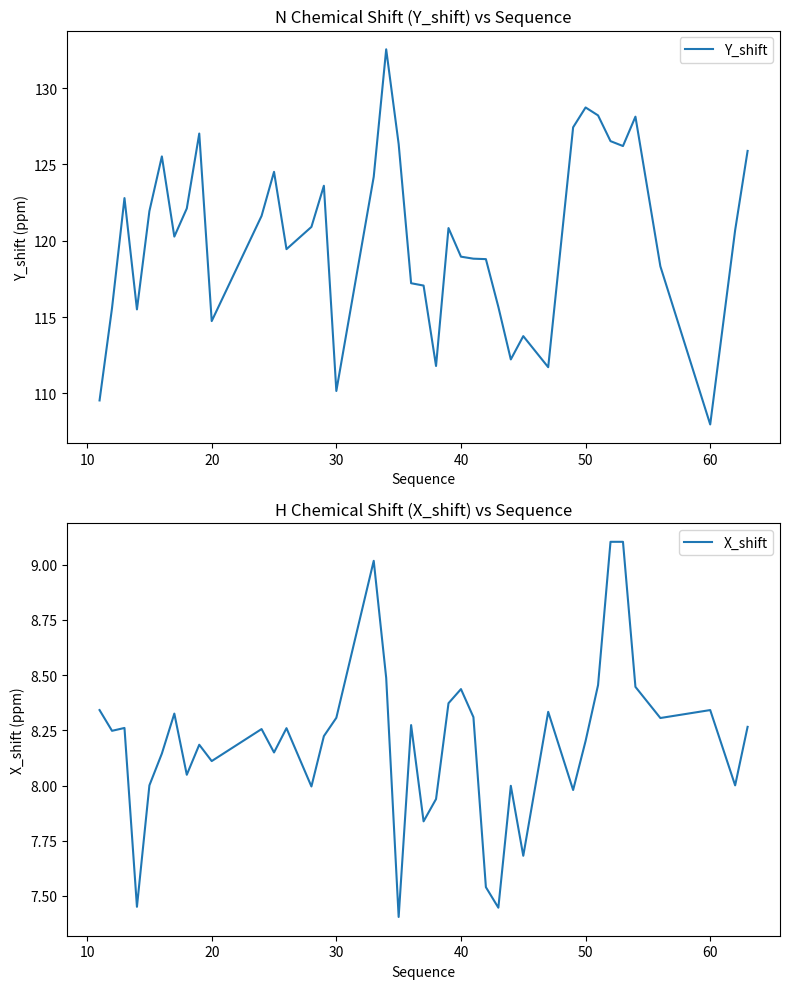

How many values in the X_shift series exceed 8?

30